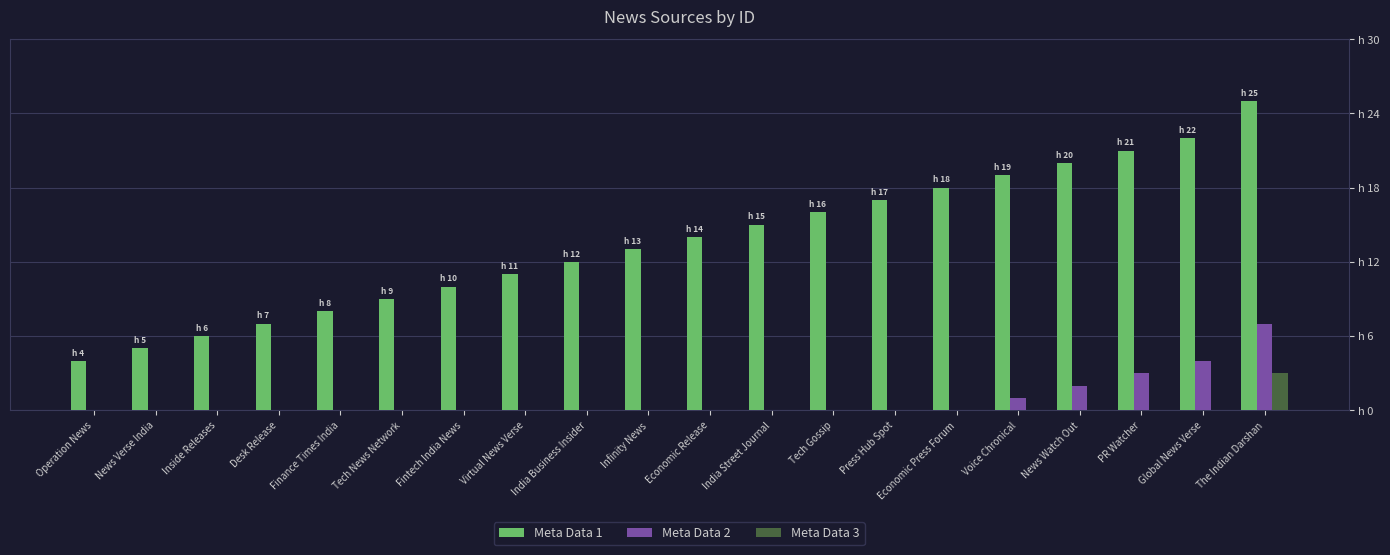

Which series changed the most between Fintech India News and Economic Press Forum?

Meta Data 1